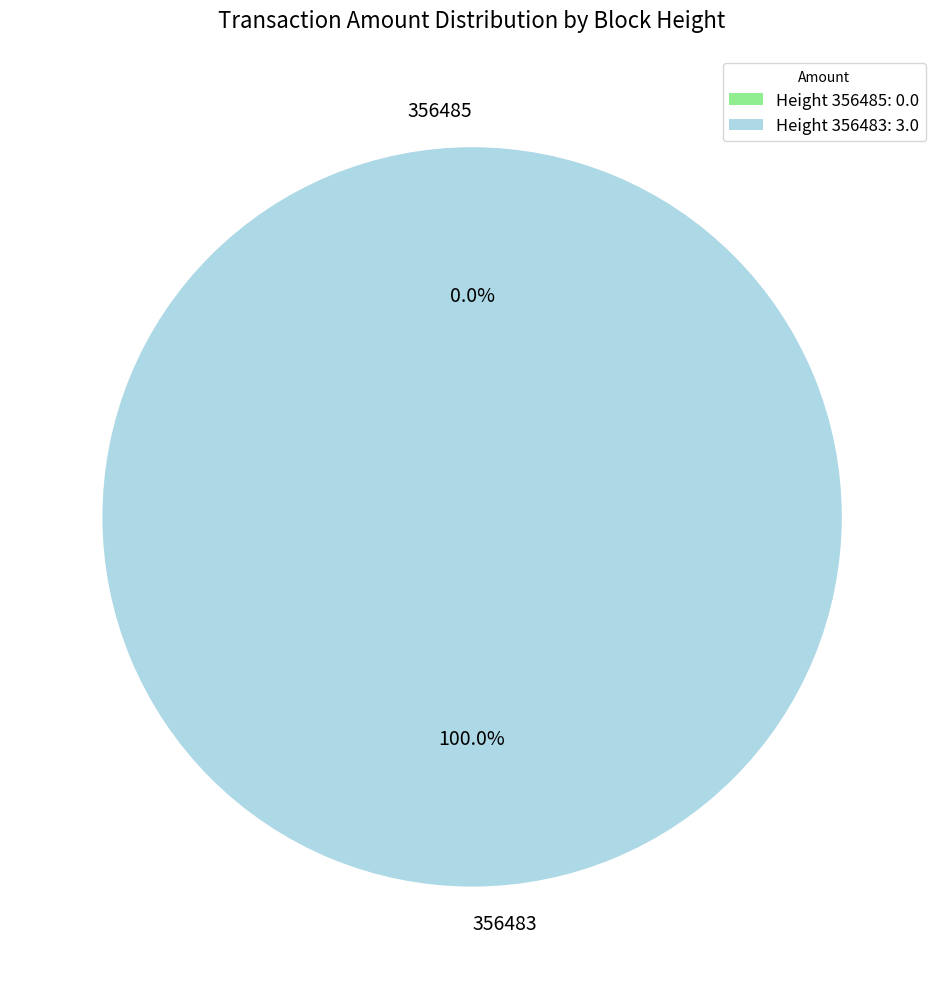

To the nearest percent, what percentage of the pie is 356483?

100%